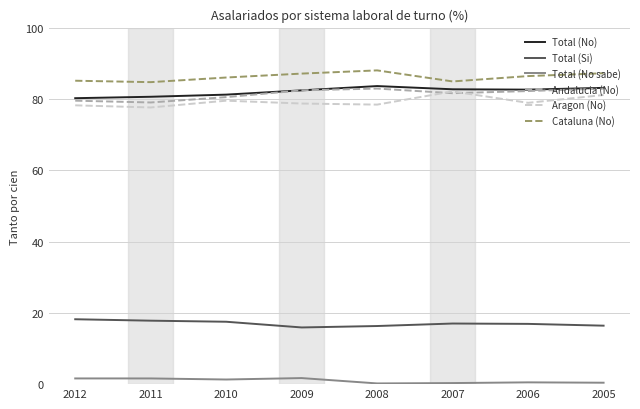

What is the spread (max minus min) of values at 2012?

83.5